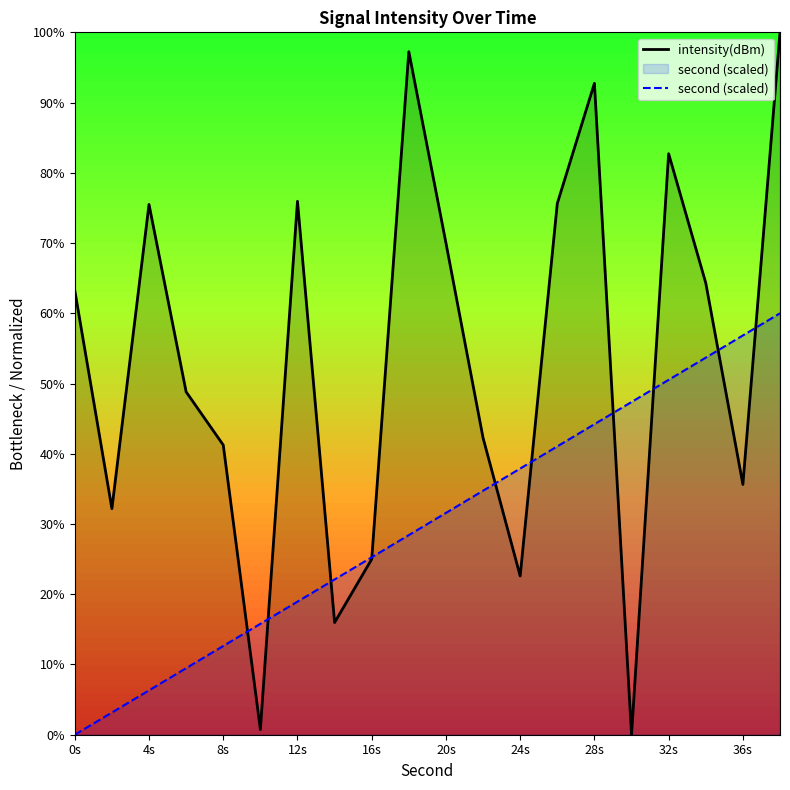

What is the highest value of the second (scaled) series?

60.0